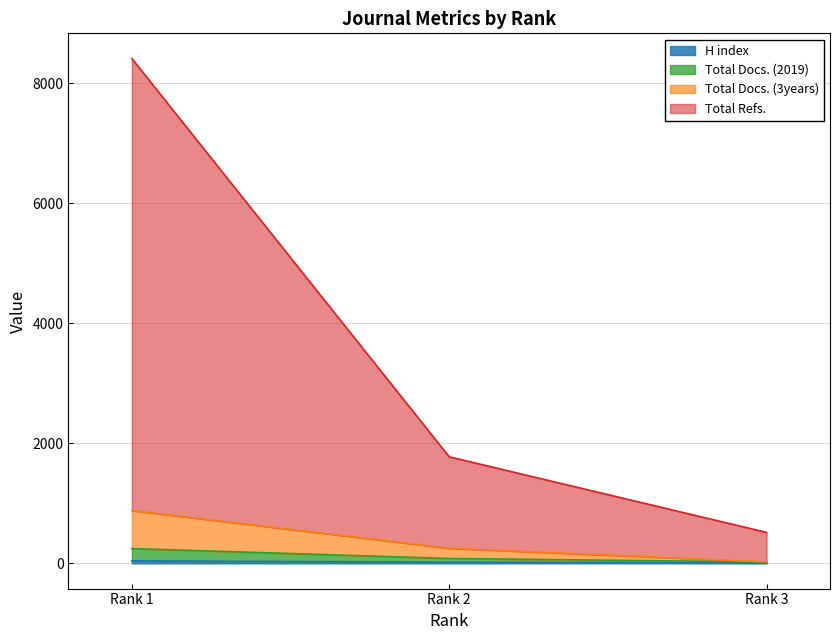

At how many categories does at least one series exceed 6146?

1